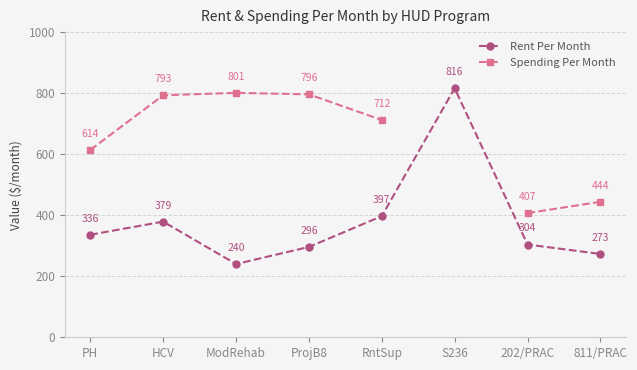

Between PH and ModRehab, which series saw the biggest shift?

Spending Per Month